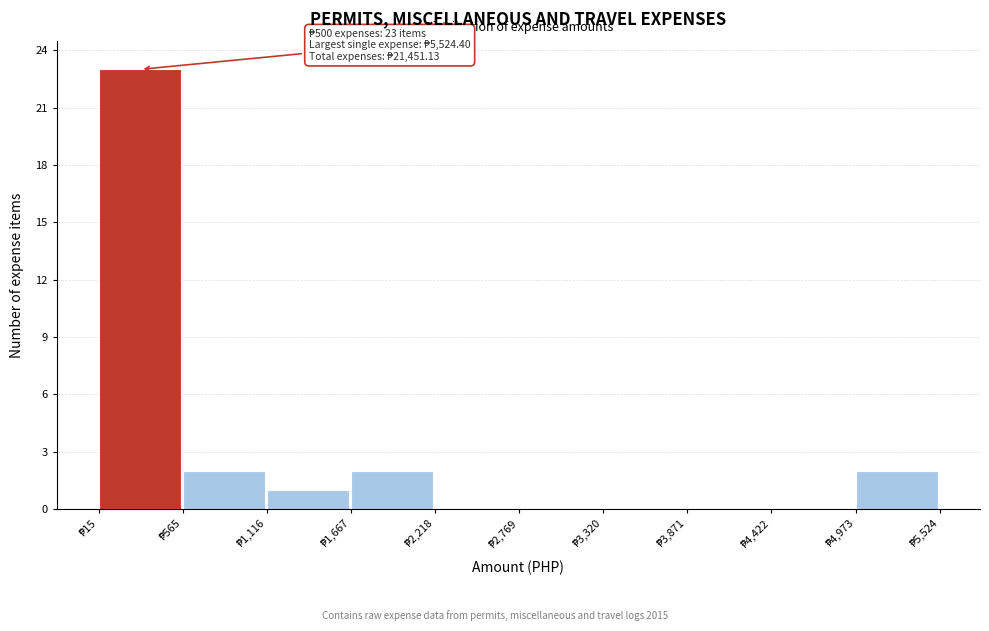

Which range on the x-axis has the tallest bar?

0 to 600